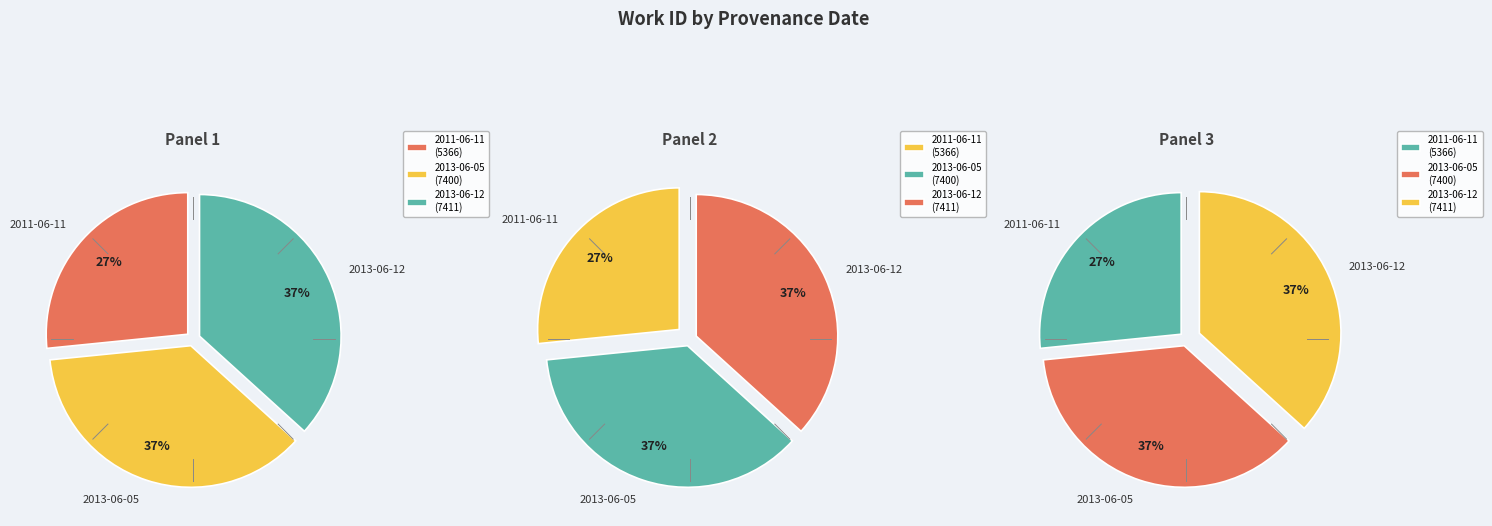

What percentage do 2013-06-05 and 2013-06-12 together represent?

73.4%